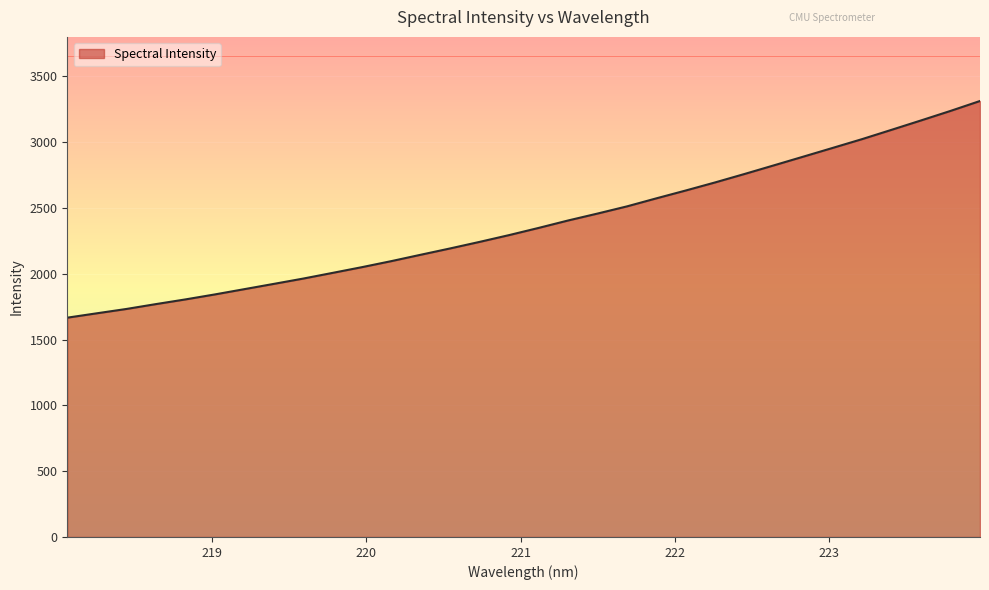

What is the greatest value displayed?

3312.9